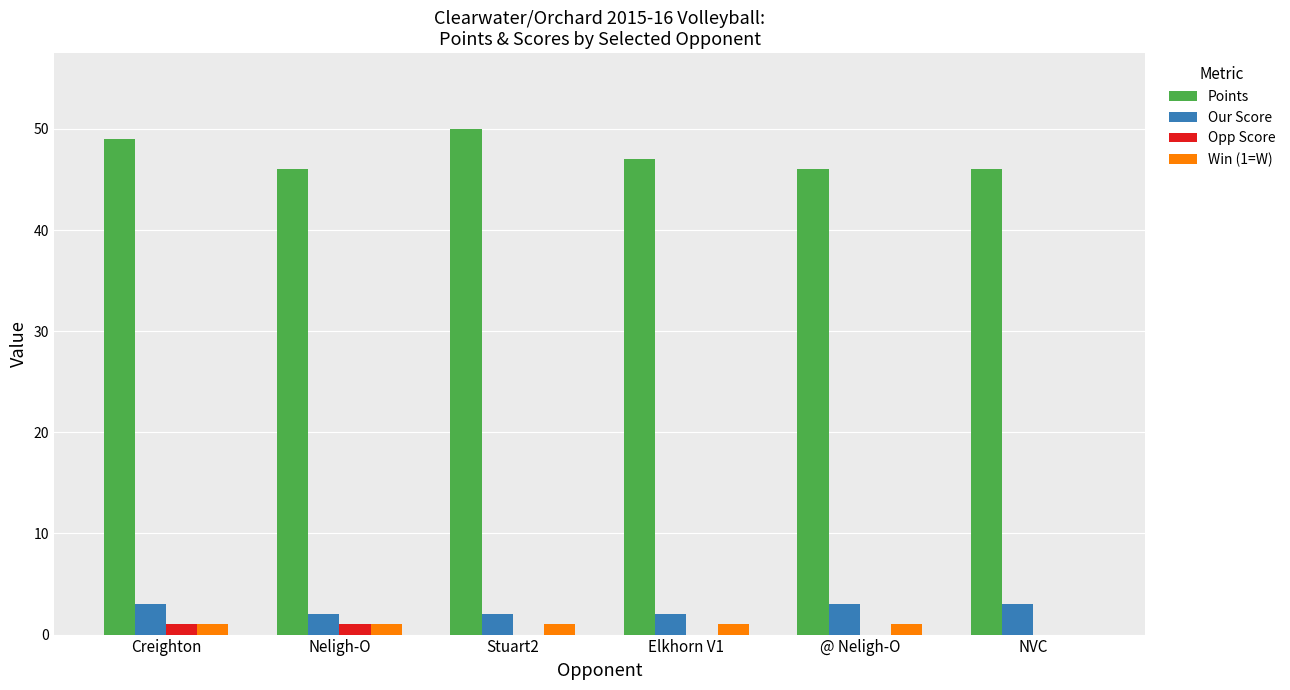

What are all the series names shown in the legend?

Points, Our Score, Opp Score, Win (1=W)